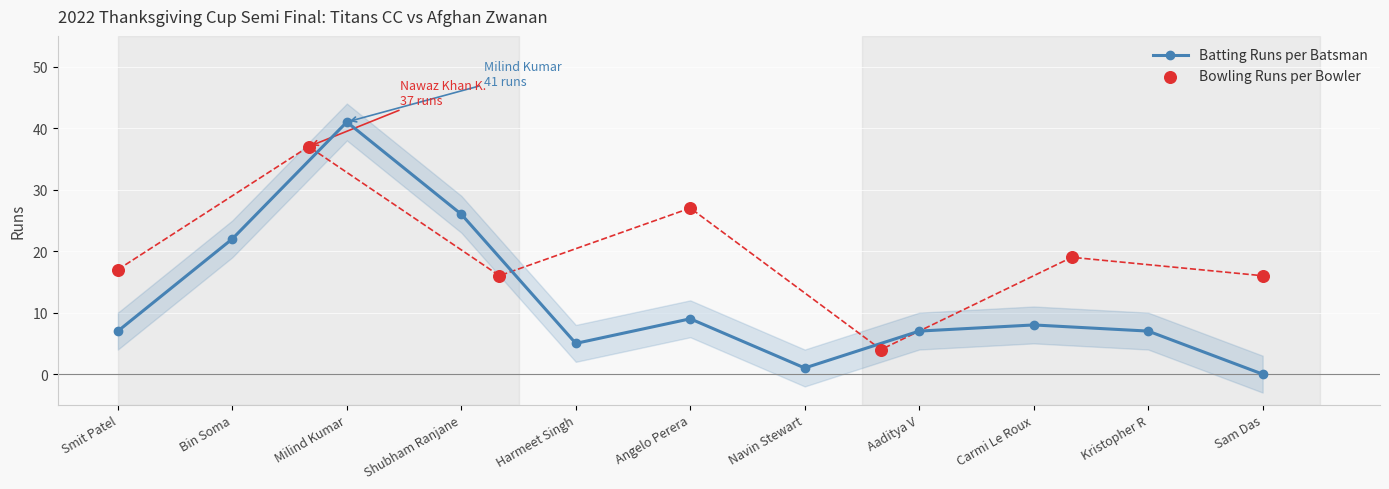

What is the change in value from Navin Stewart to Aaditya V?

+6